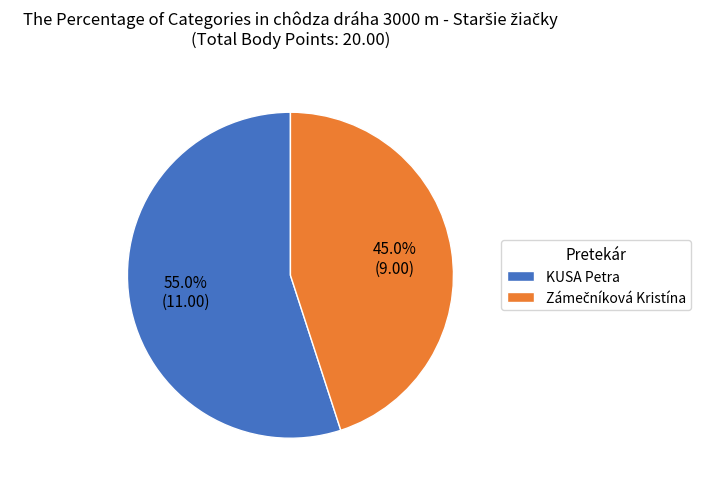

Count the number of slices in the pie.

2